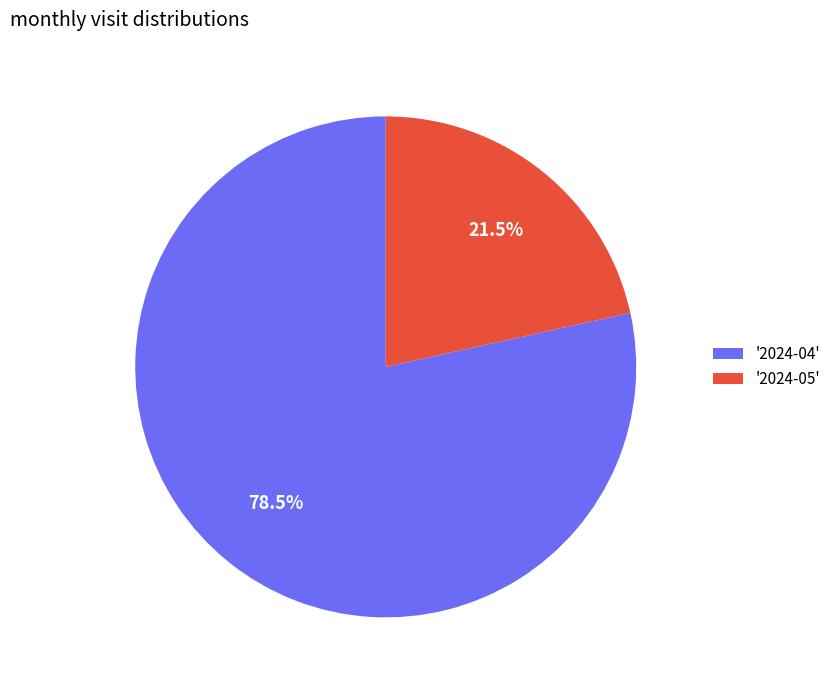

Rank the categories by value from highest to lowest.

'2024-04', '2024-05'